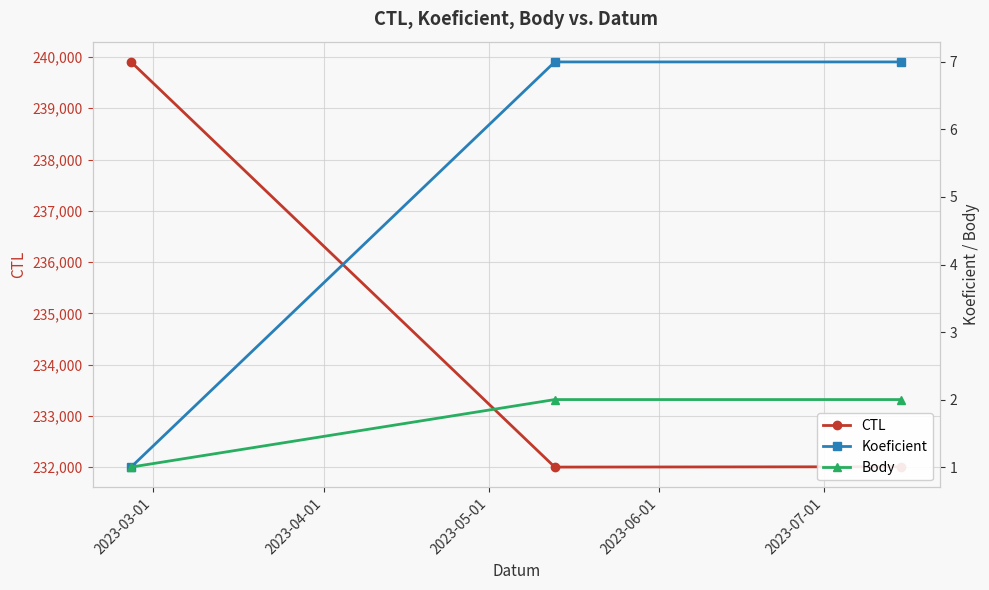

What is the maximum value for CTL?

239903